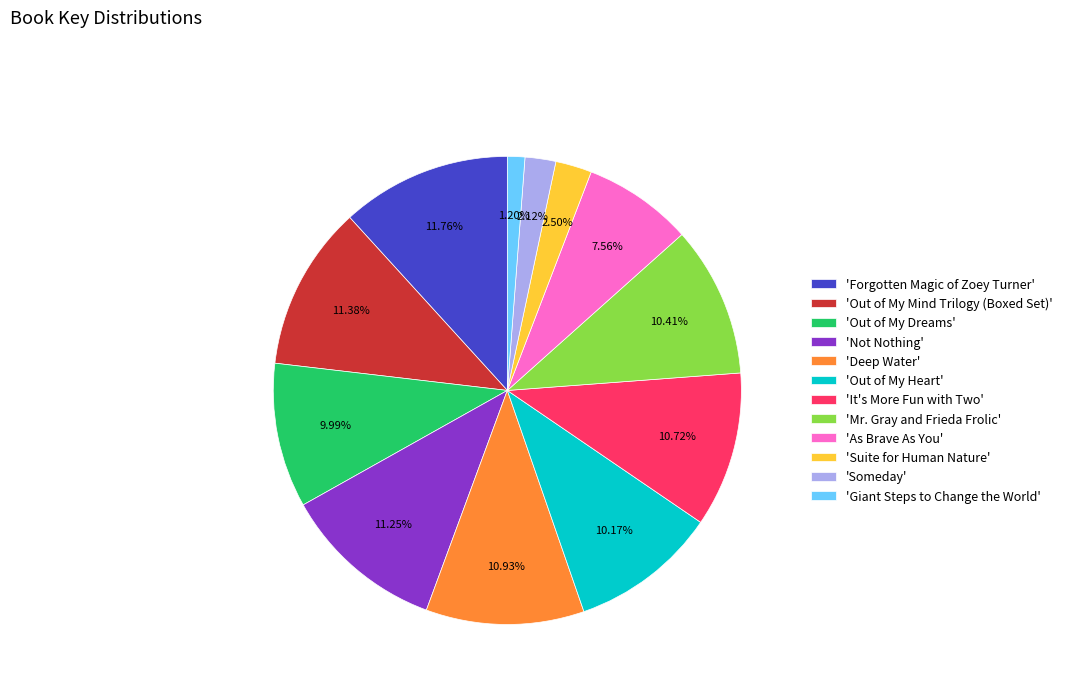

Is there any slice that represents more than half of the pie?

No